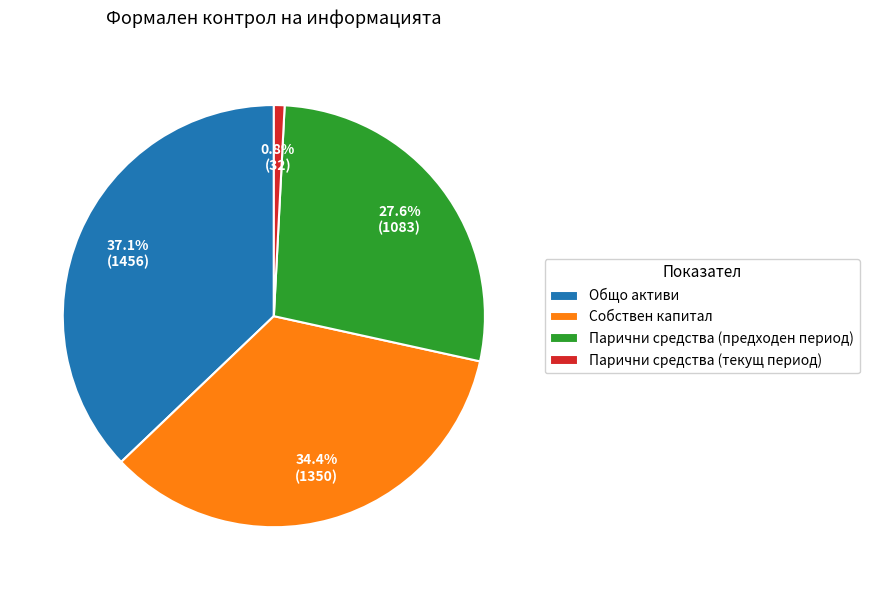

How many segments does this pie chart have?

4